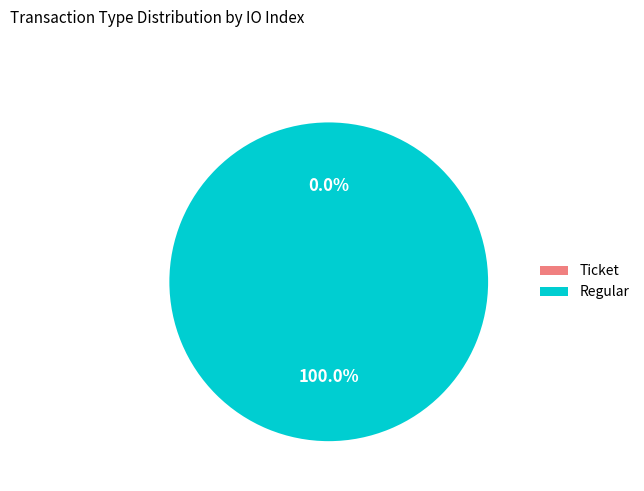

Count the number of slices in the pie.

2